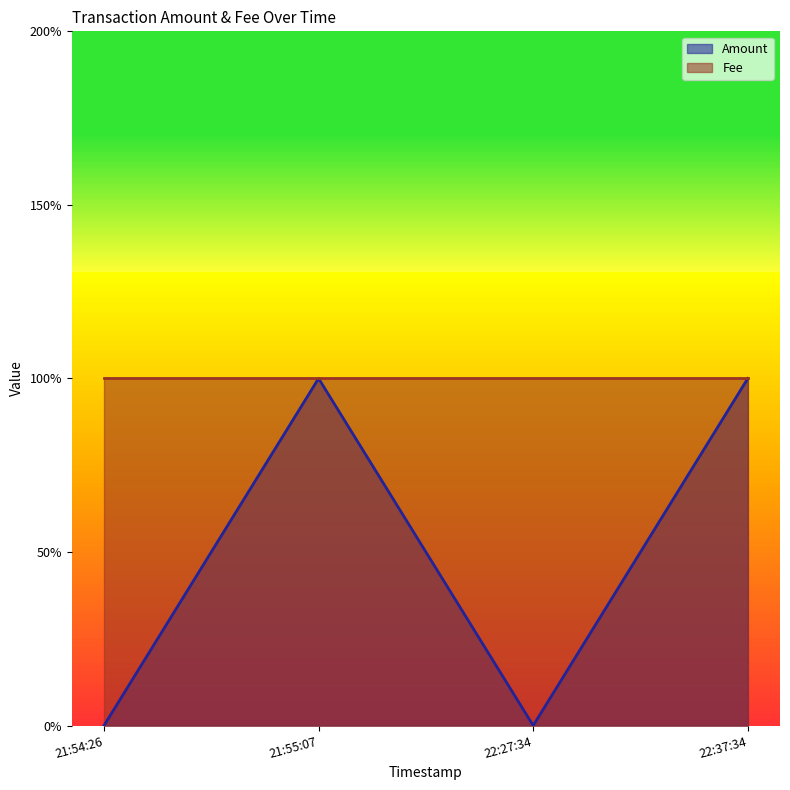

Which has a higher value, 21:54:26 or 22:37:34?

22:37:34